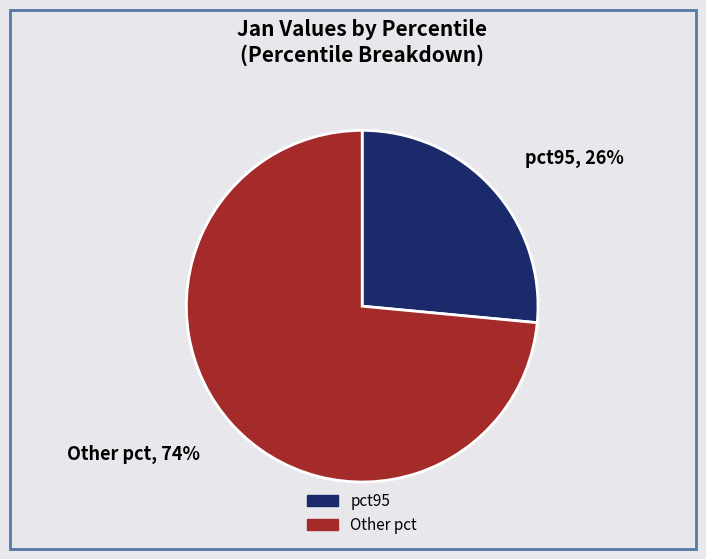

What percentage is the Other pct slice, to the nearest percent?

74%